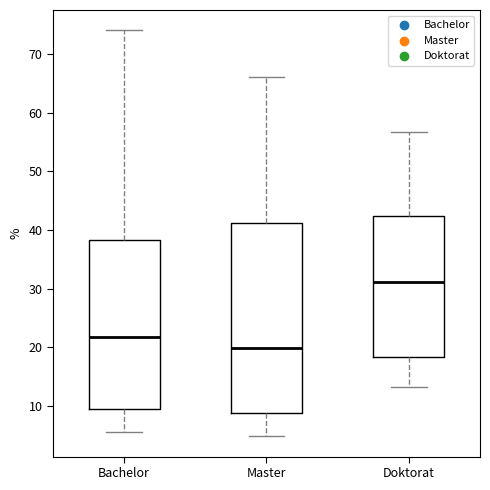

Reading left to right, transcribe this box plot: for each box, give where its median line is, the range the box spans, and where its two whiskers end, as read against the y-axis. The values are not printed on the chart, so give them approximately, as read against the axis.

Bachelor: median 22, box 9 to 38, whiskers 6 to 74
Master: median 20, box 9 to 41, whiskers 5 to 66
Doktorat: median 31, box 18 to 42, whiskers 13 to 57